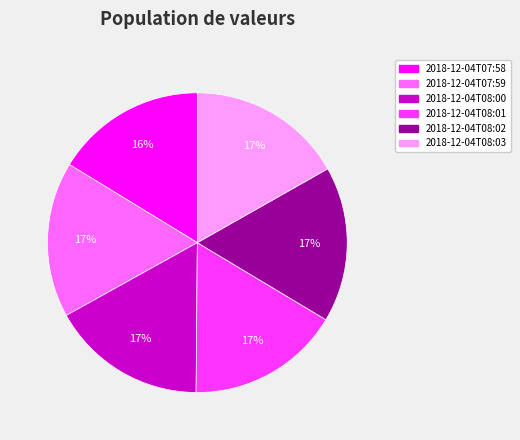

True or false: 2018-12-04T07:58 accounts for 26% of the total.

False